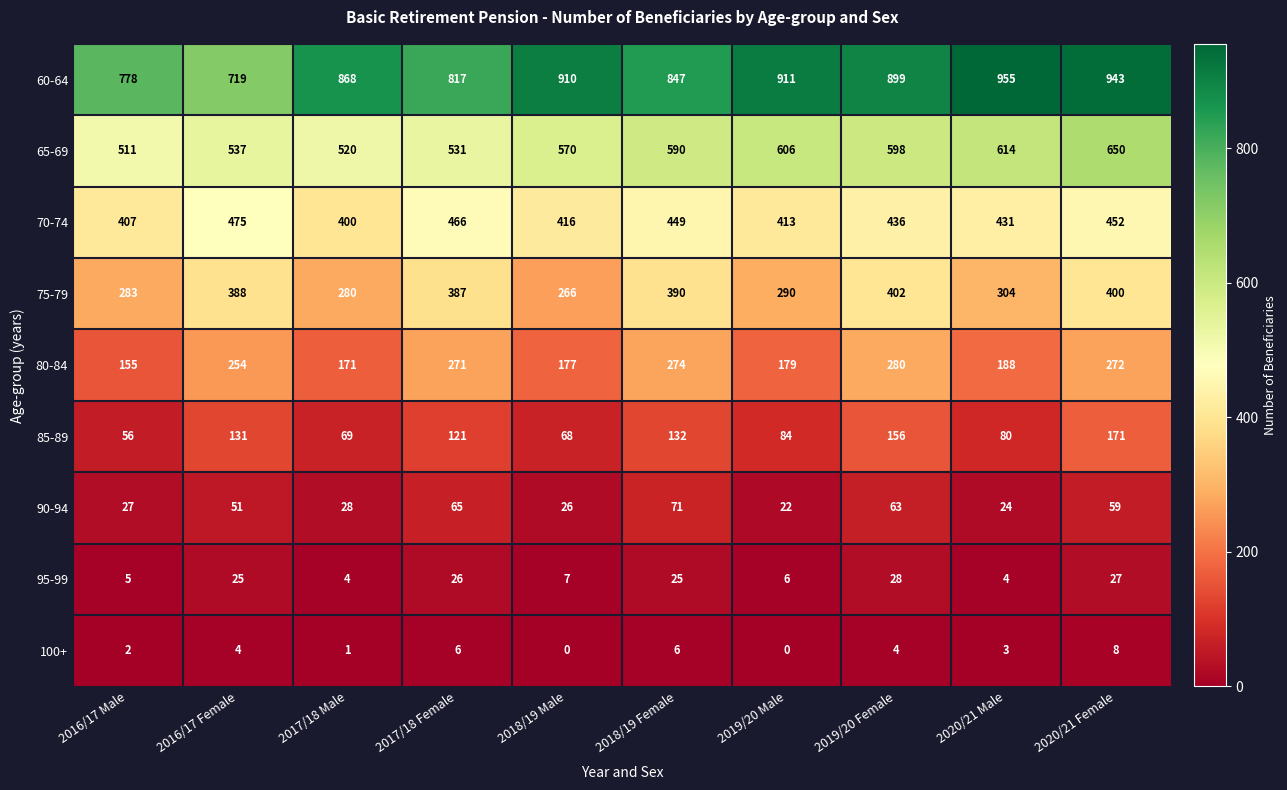

True or false: 65-69 has a value of 520 at 2017/18 Male.

True